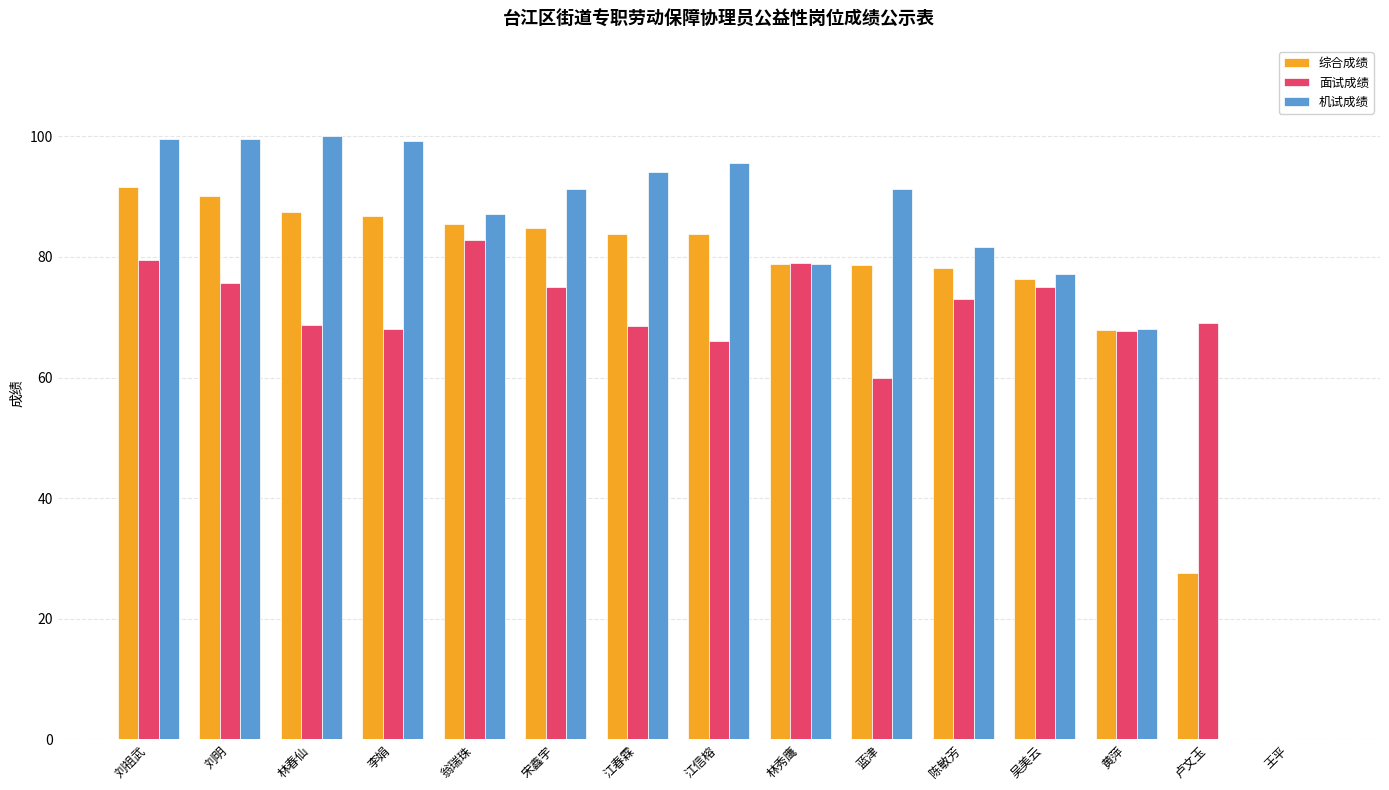

What is the total value across all series at 卢文玉?

96.6